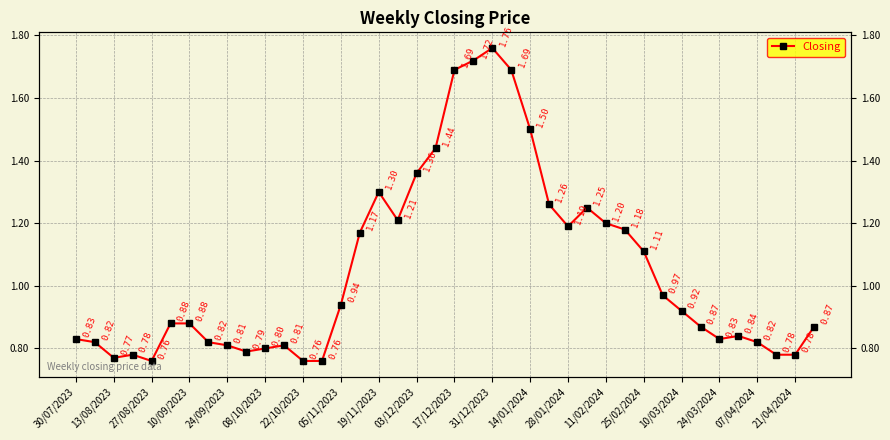

What is the average value?

1.0